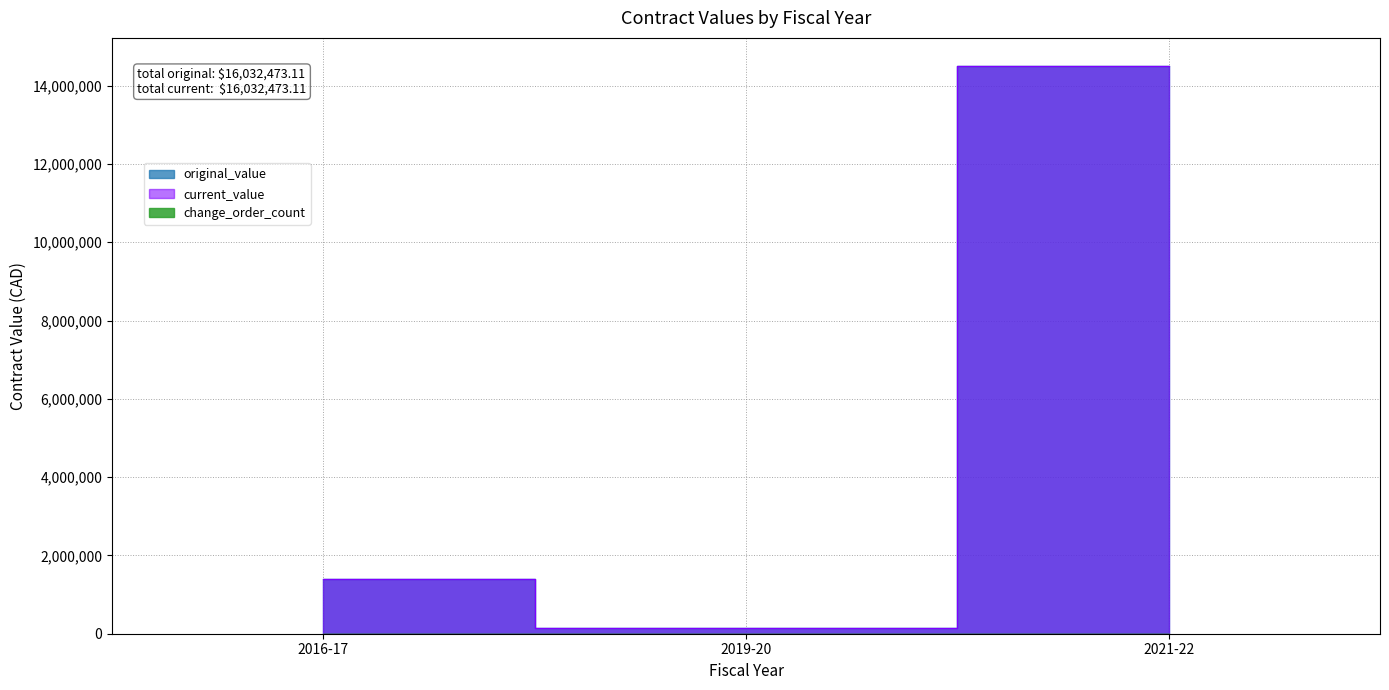

Where is current_value nearest to the value 7268134?

2016-17